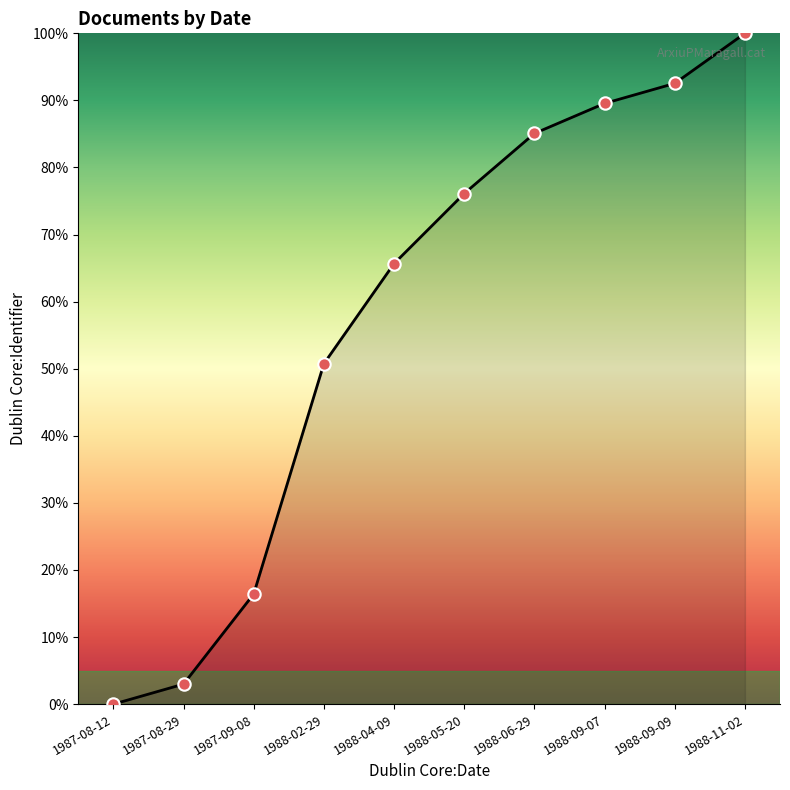

What is the change in value from 1987-08-12 to 1988-11-02?

+100.0